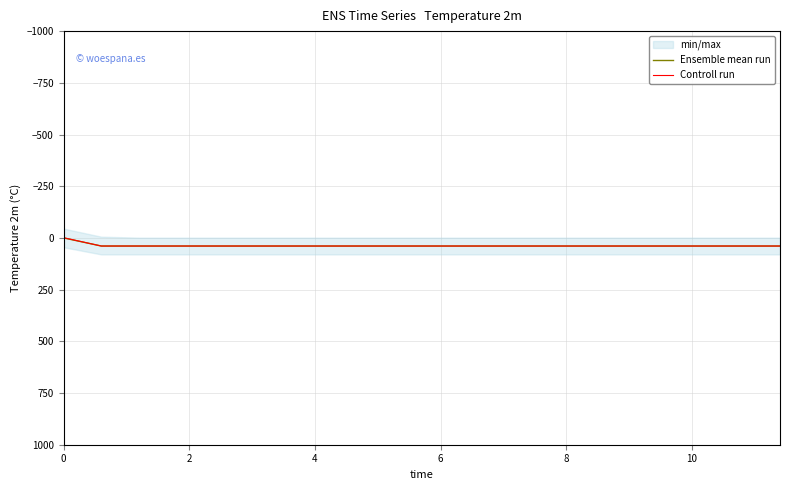

How many data points in Ensemble mean run are less than 39?

1